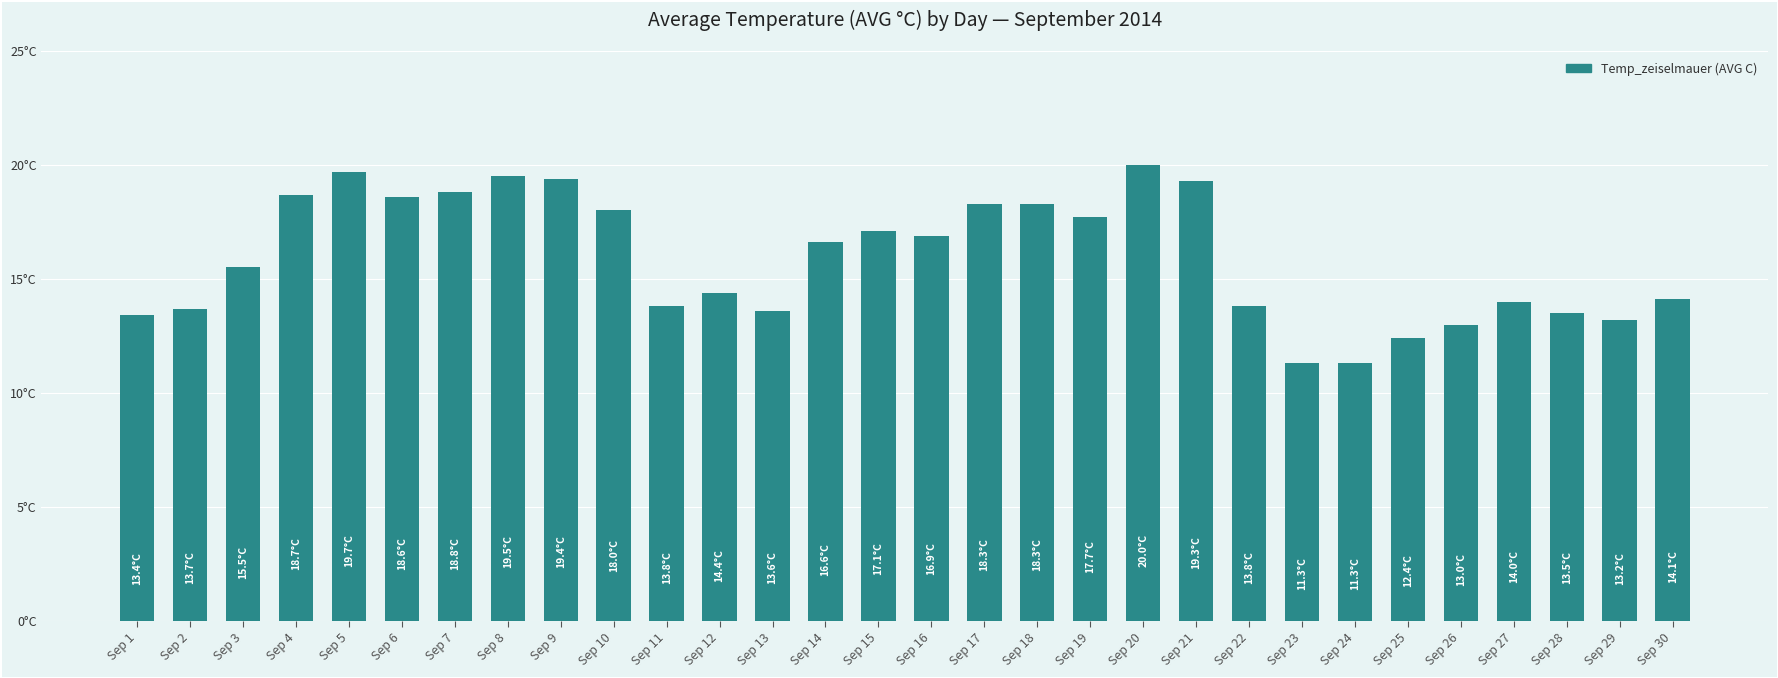

Are the bars horizontal?

No